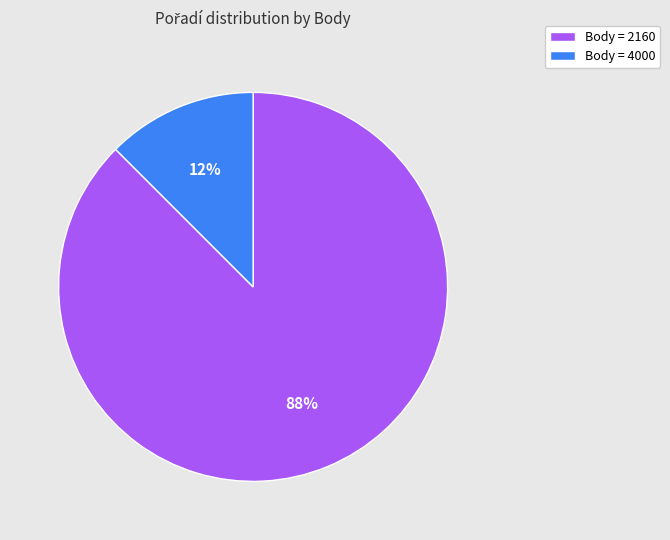

Between Body = 4000 and Body = 2160, which is larger?

Body = 2160